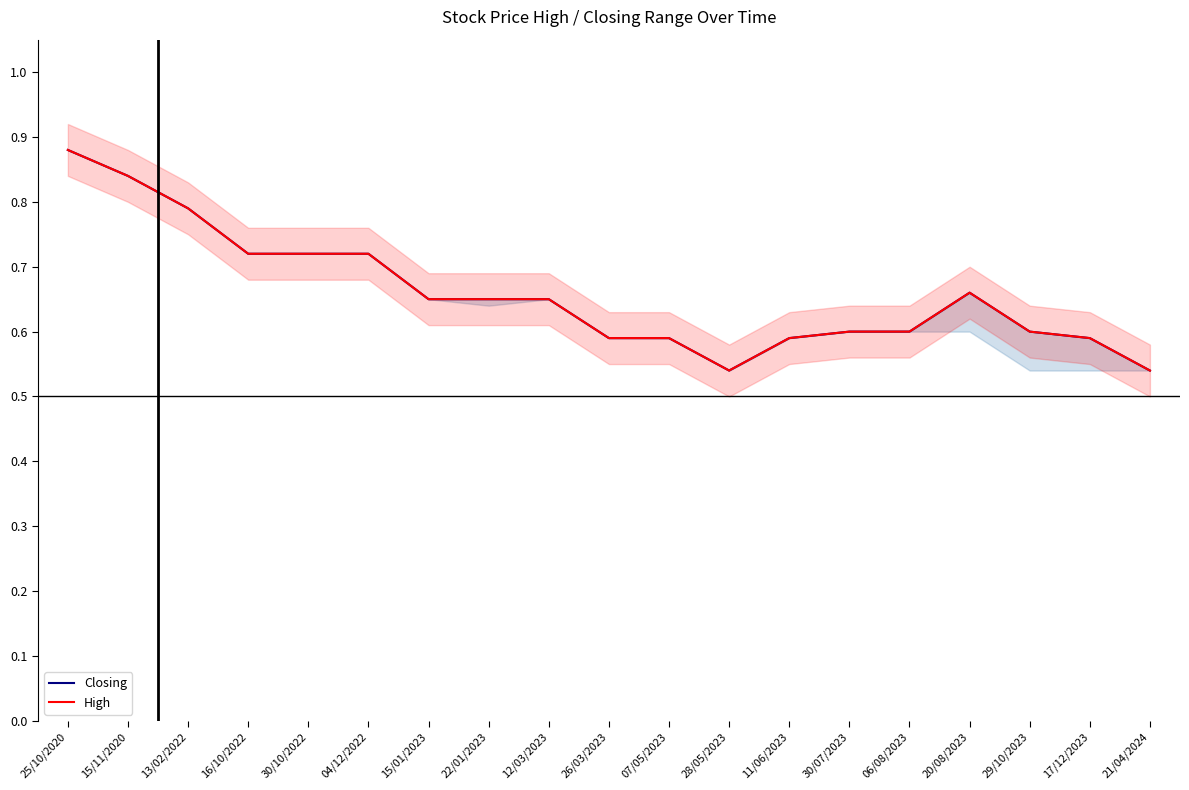

At which category does Closing reach its first local peak?

20/08/2023